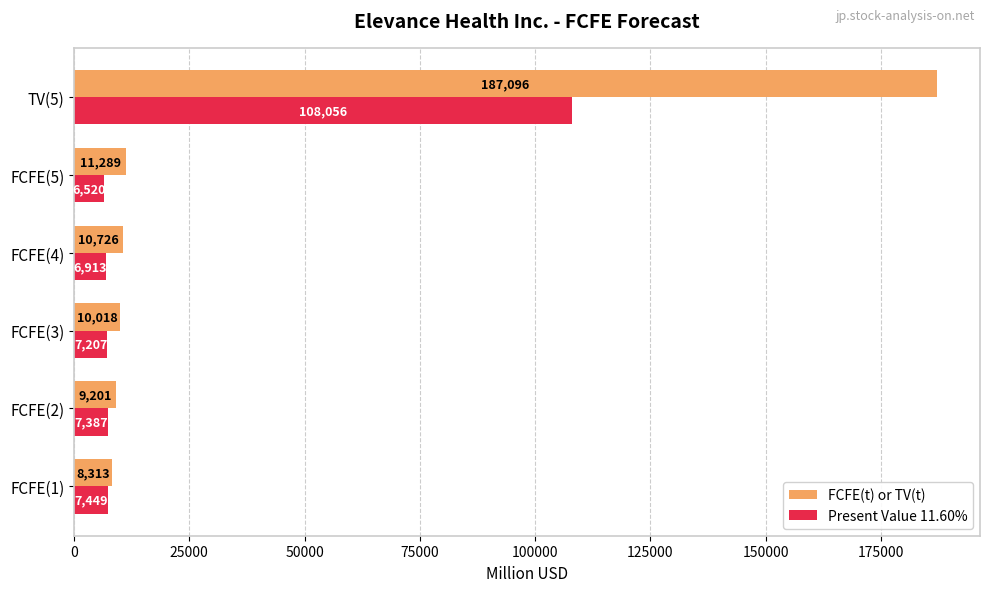

Where is FCFE(t) or TV(t) nearest to the value 97704?

FCFE(5)